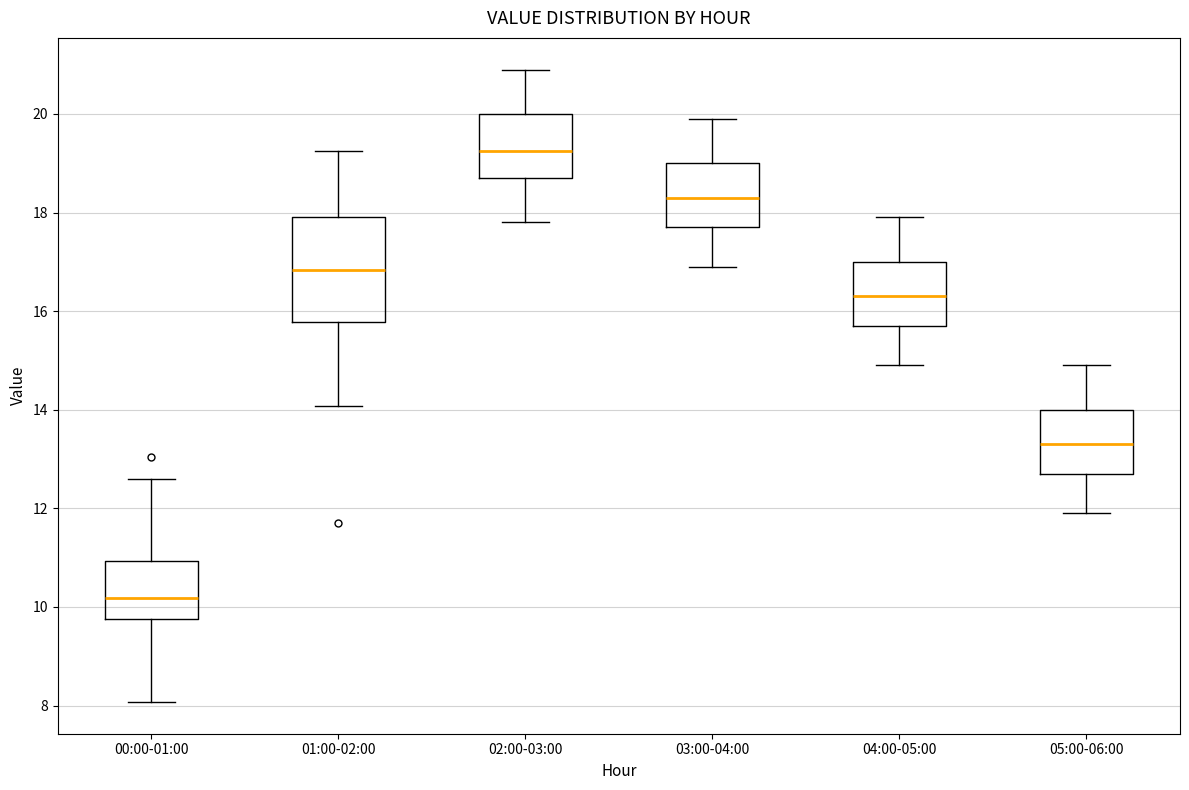

Reading left to right, transcribe this box plot: for each box, give where its median line is, the range the box spans, and where its two whiskers end, as read against the y-axis. The values are not printed on the chart, so give them approximately, as read against the axis.

00:00-01:00: median 10.2, box 9.8 to 11.0, whiskers 8.0 to 12.6
01:00-02:00: median 16.8, box 15.8 to 18.0, whiskers 14.0 to 19.2
02:00-03:00: median 19.2, box 18.8 to 20.0, whiskers 17.8 to 21.0
03:00-04:00: median 18.4, box 17.8 to 19.0, whiskers 17.0 to 20.0
04:00-05:00: median 16.4, box 15.8 to 17.0, whiskers 15.0 to 18.0
05:00-06:00: median 13.4, box 12.8 to 14.0, whiskers 12.0 to 15.0